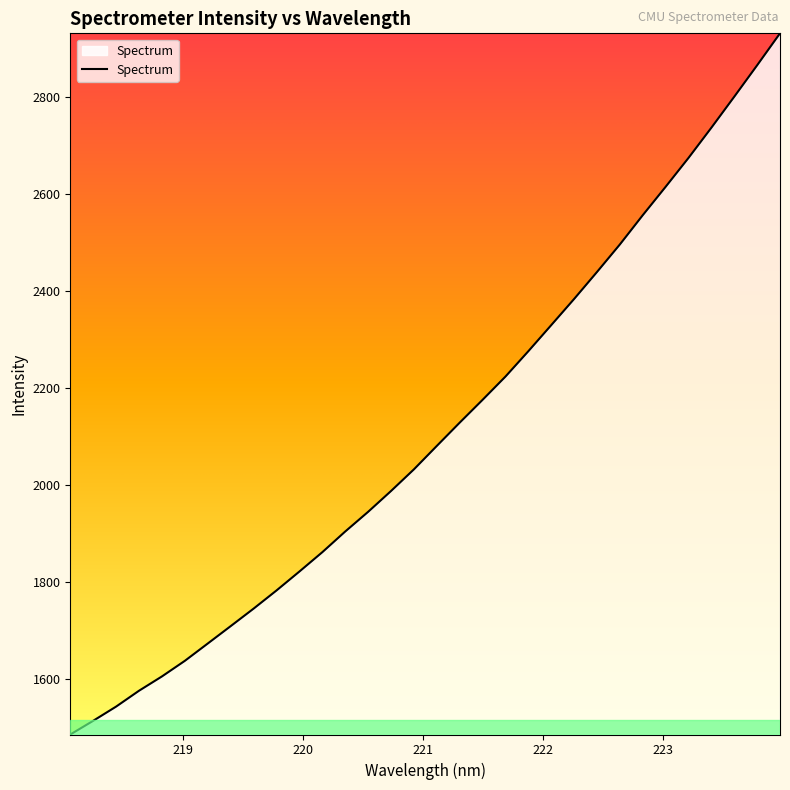

What is the difference between the maximum and minimum values?

1446.2